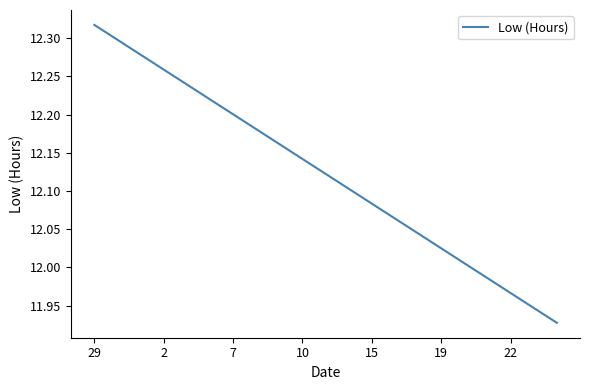

What is the difference between the maximum and minimum values?

0.4